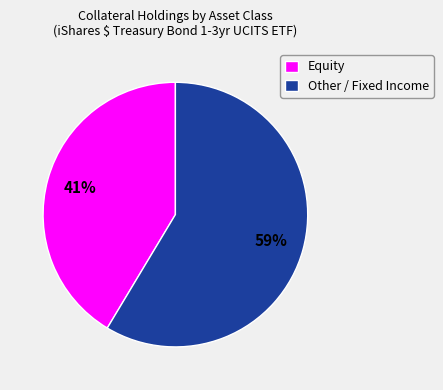

Is there a majority slice in this chart?

Yes